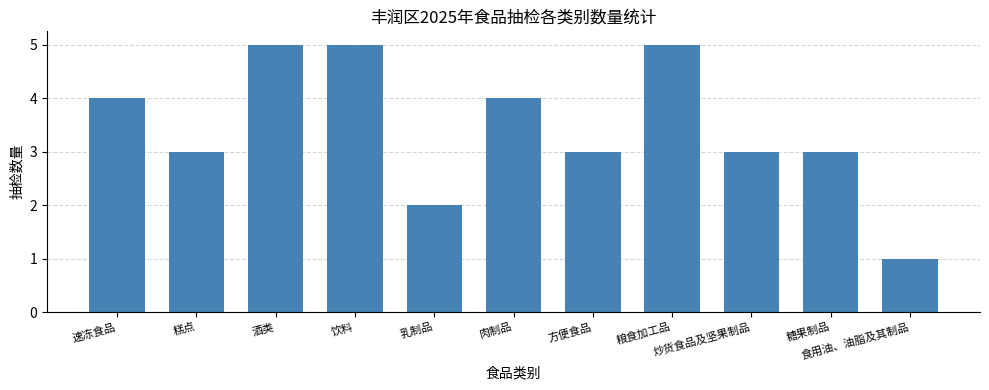

Where does the data first go above 3?

速冻食品